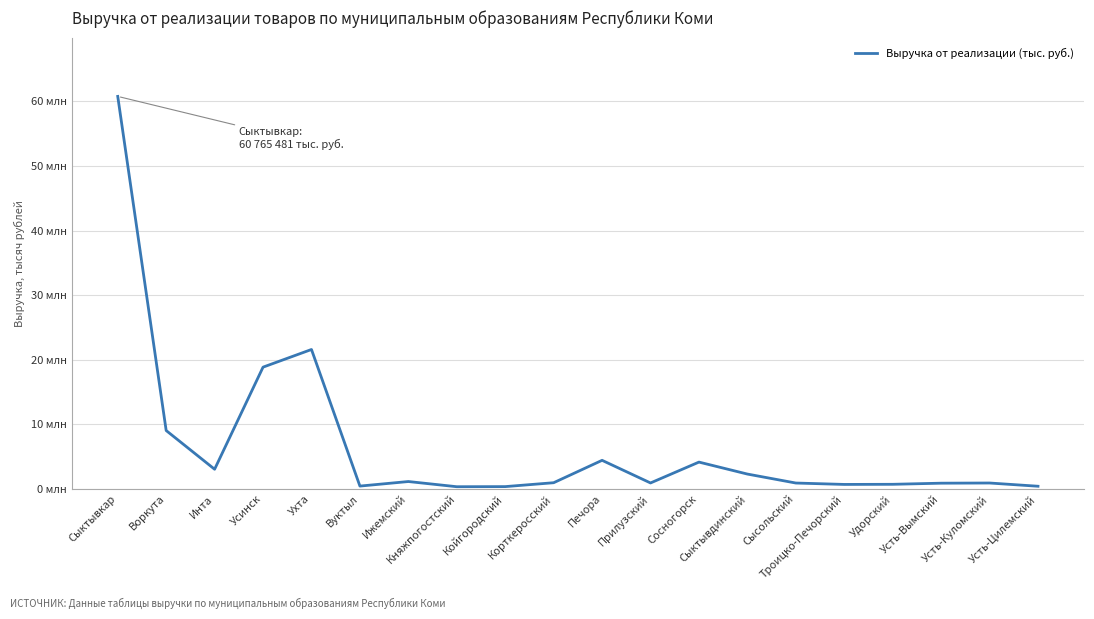

What position from the left is Княжпогостский?

8